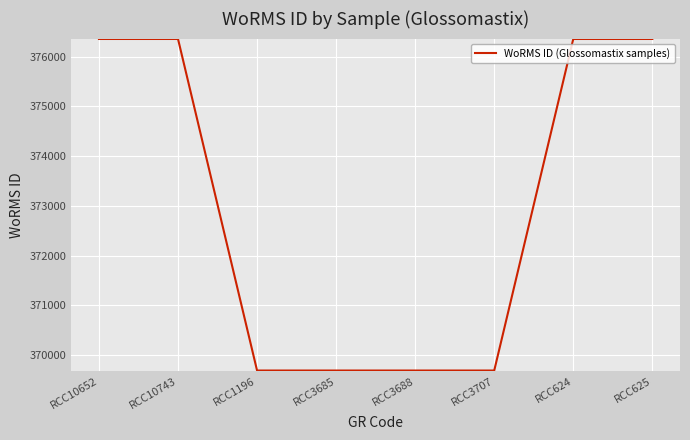

The value at RCC624 is 212485. True or false?

False